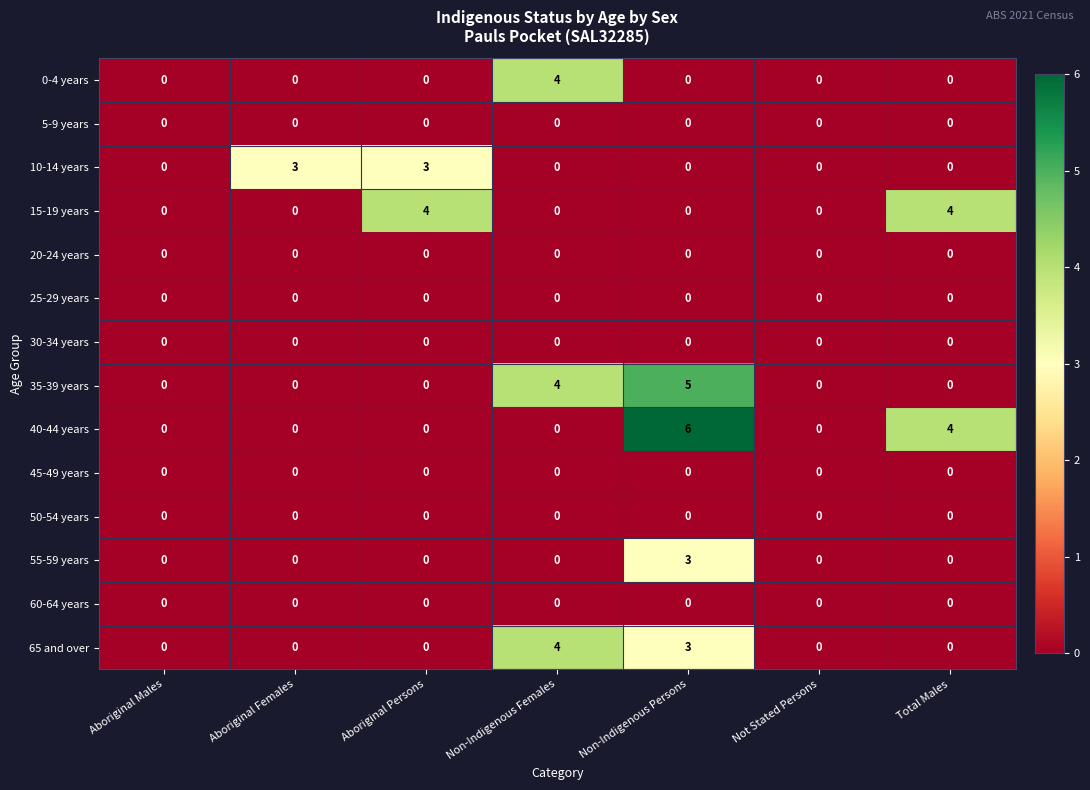

Count the number of data series in this chart.

14